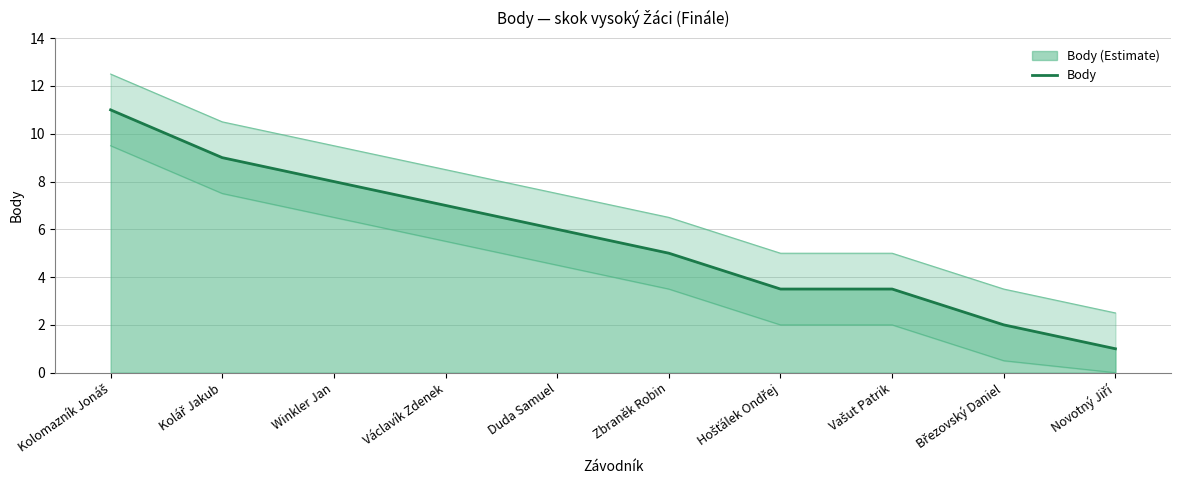

At which label does the data first exceed 6?

Kolomazník Jonáš